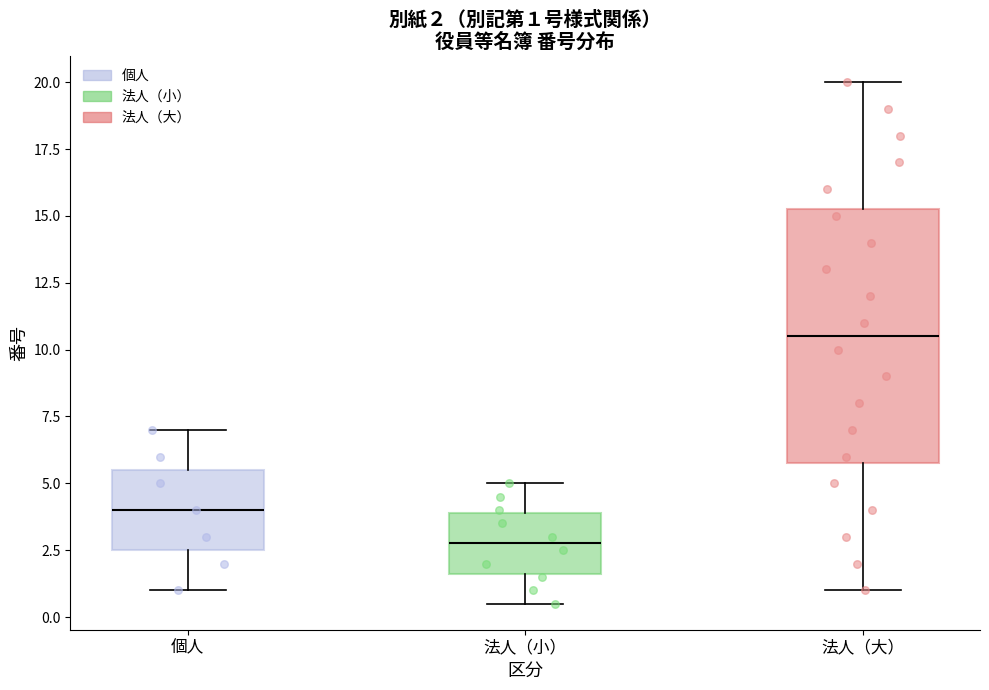

Which box's median line is the highest?

法人（大）